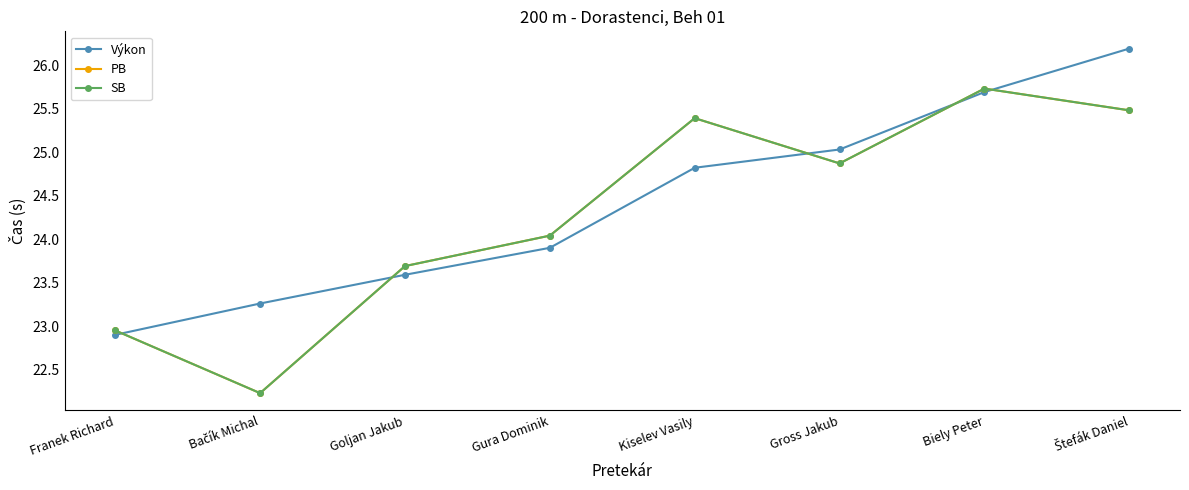

Does the chart have visible grid lines?

No